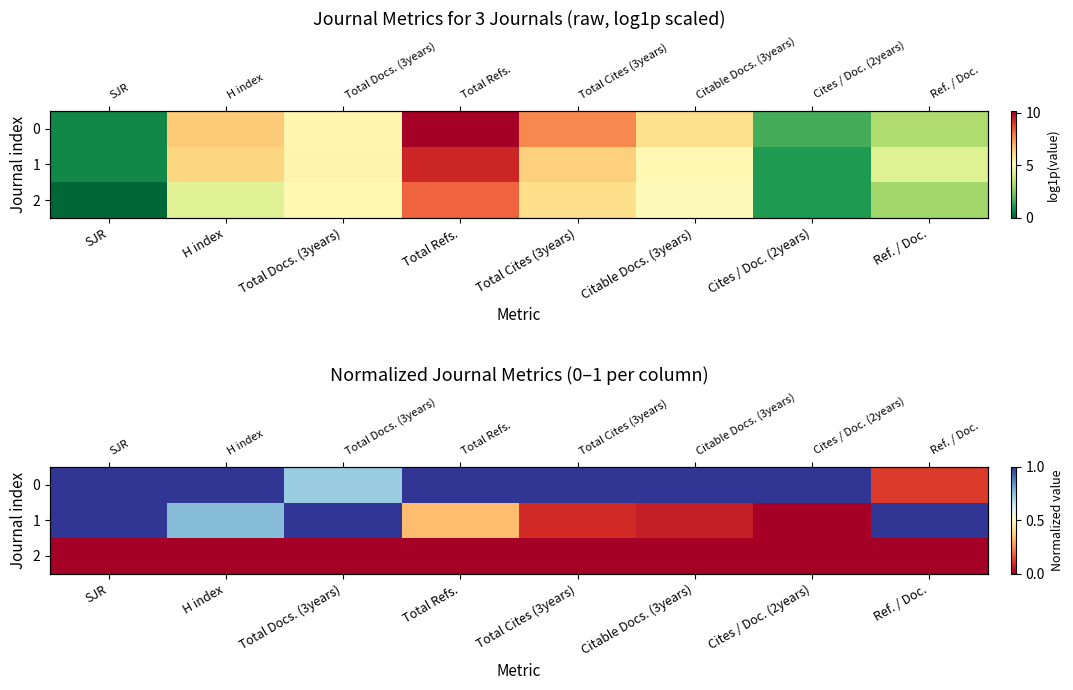

Rank the series by their maximum value, from highest to lowest.

0, 1, 2